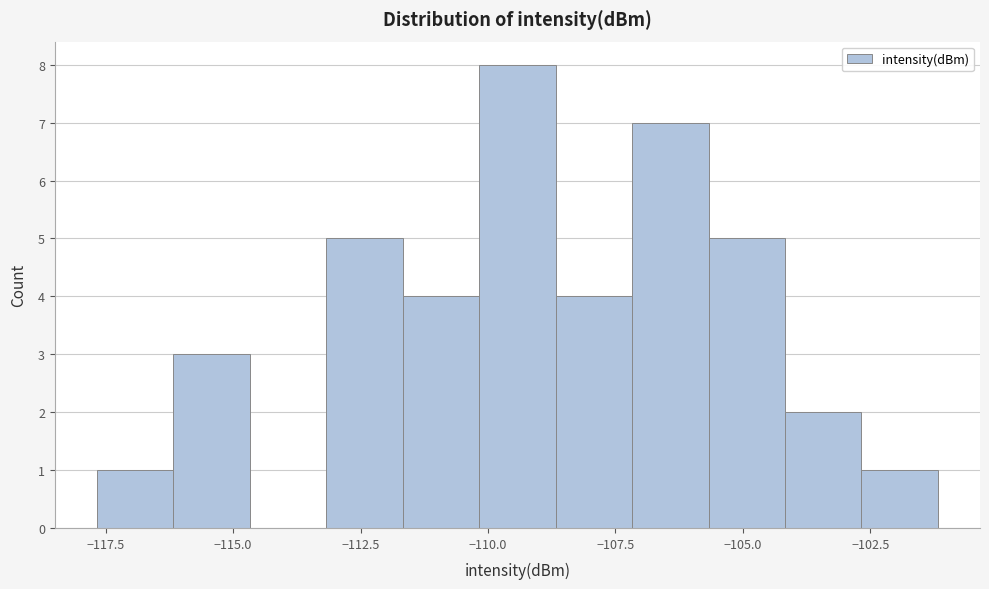

Read against the x-axis, roughly where is the centre of the tallest bar?

-109.5